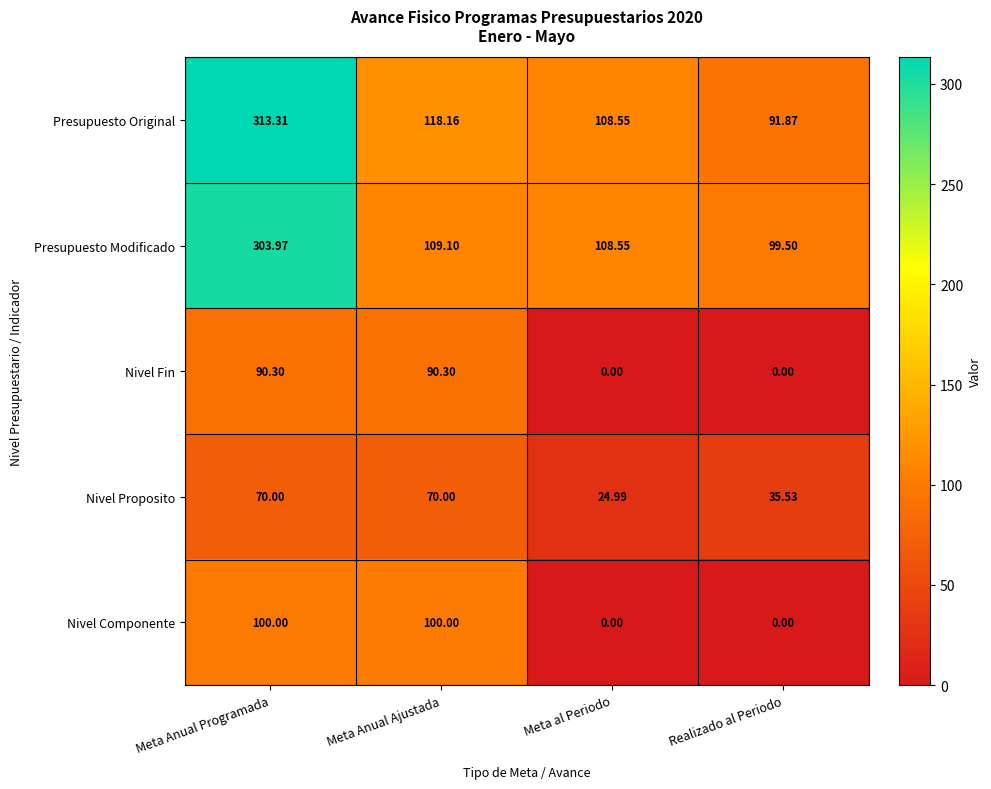

At which label is Nivel Proposito closest to 47?

Realizado al Periodo